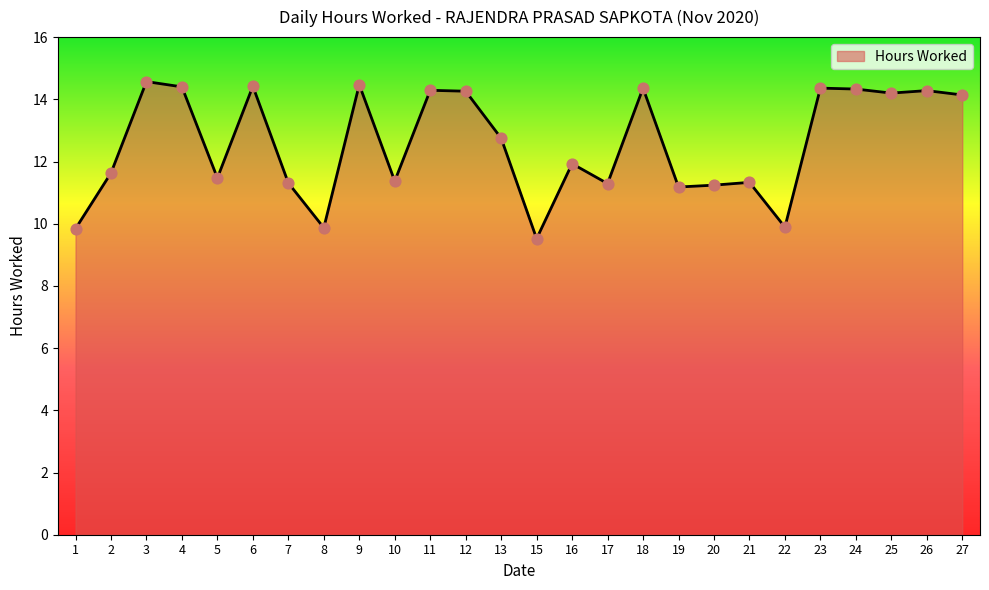

Which has a higher value, 16 or 13?

13